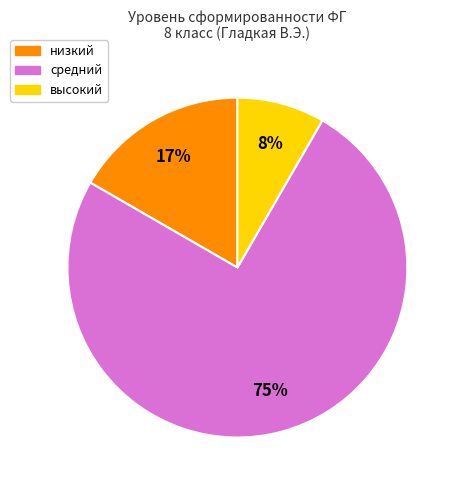

To the nearest percent, what is the difference between the largest and smallest slice percentages?

67%